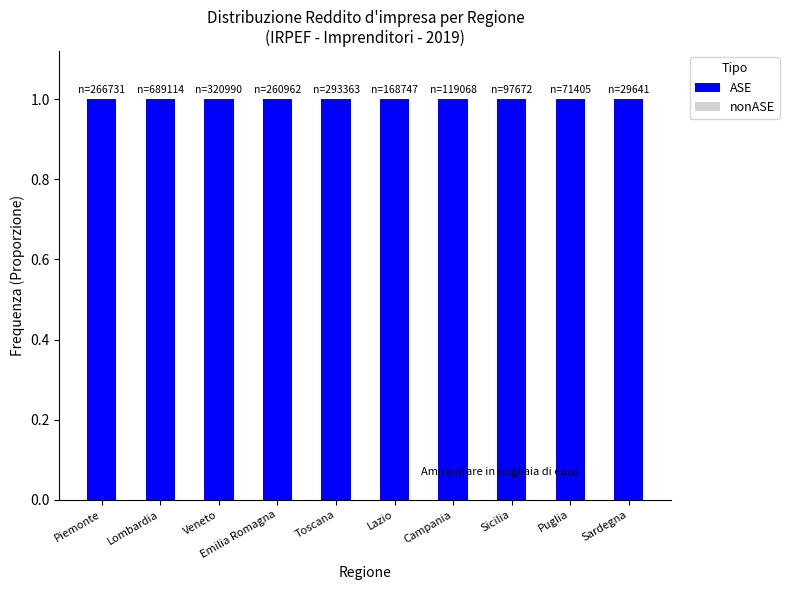

What is the maximum value for ASE?

1.0